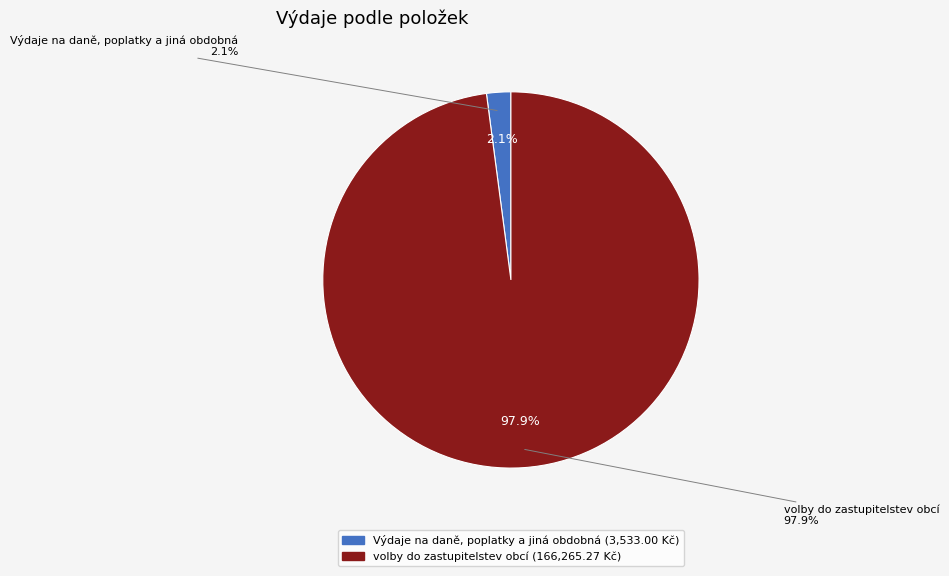

Is it true that Výdaje na daně, poplatky a jiná obdobná is 2% of the pie?

True